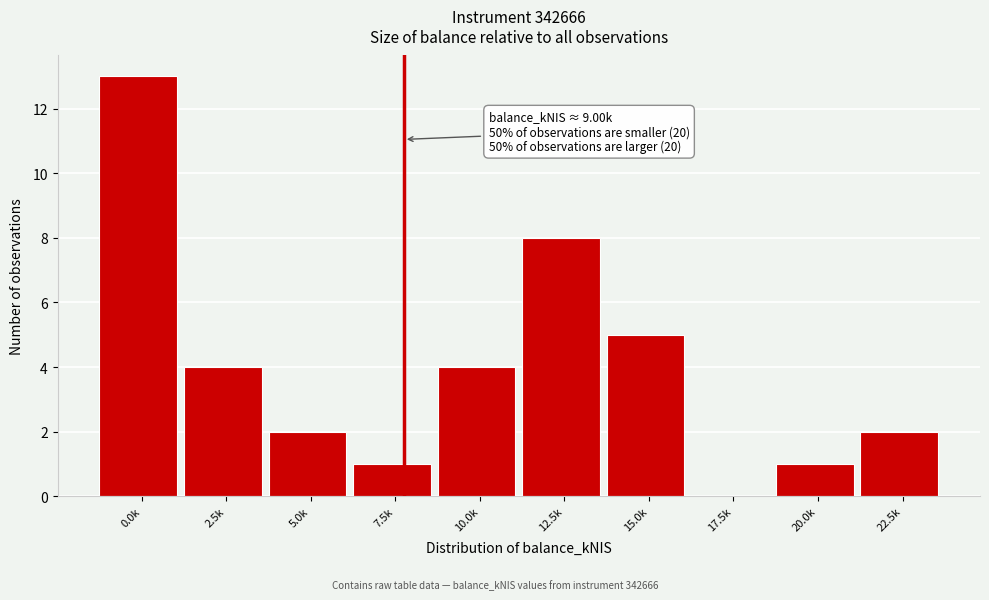

Reading left to right, extract all data points from this chart.

0.0k=13	2.5k=4	5.0k=2	7.5k=1	10.0k=4	12.5k=8	15.0k=5	17.5k=0	20.0k=1	22.5k=2